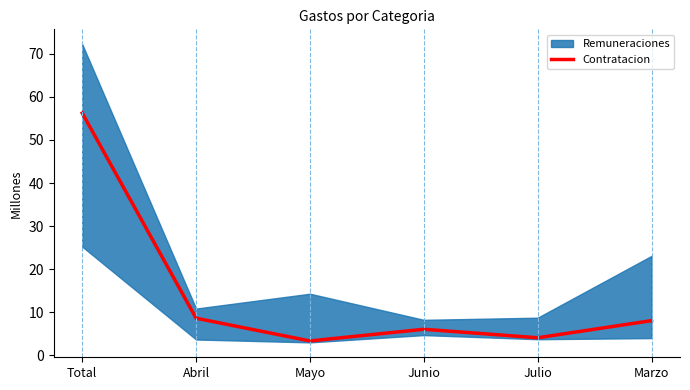

What is the ratio of the value at Marzo to the value at Total?

0.1